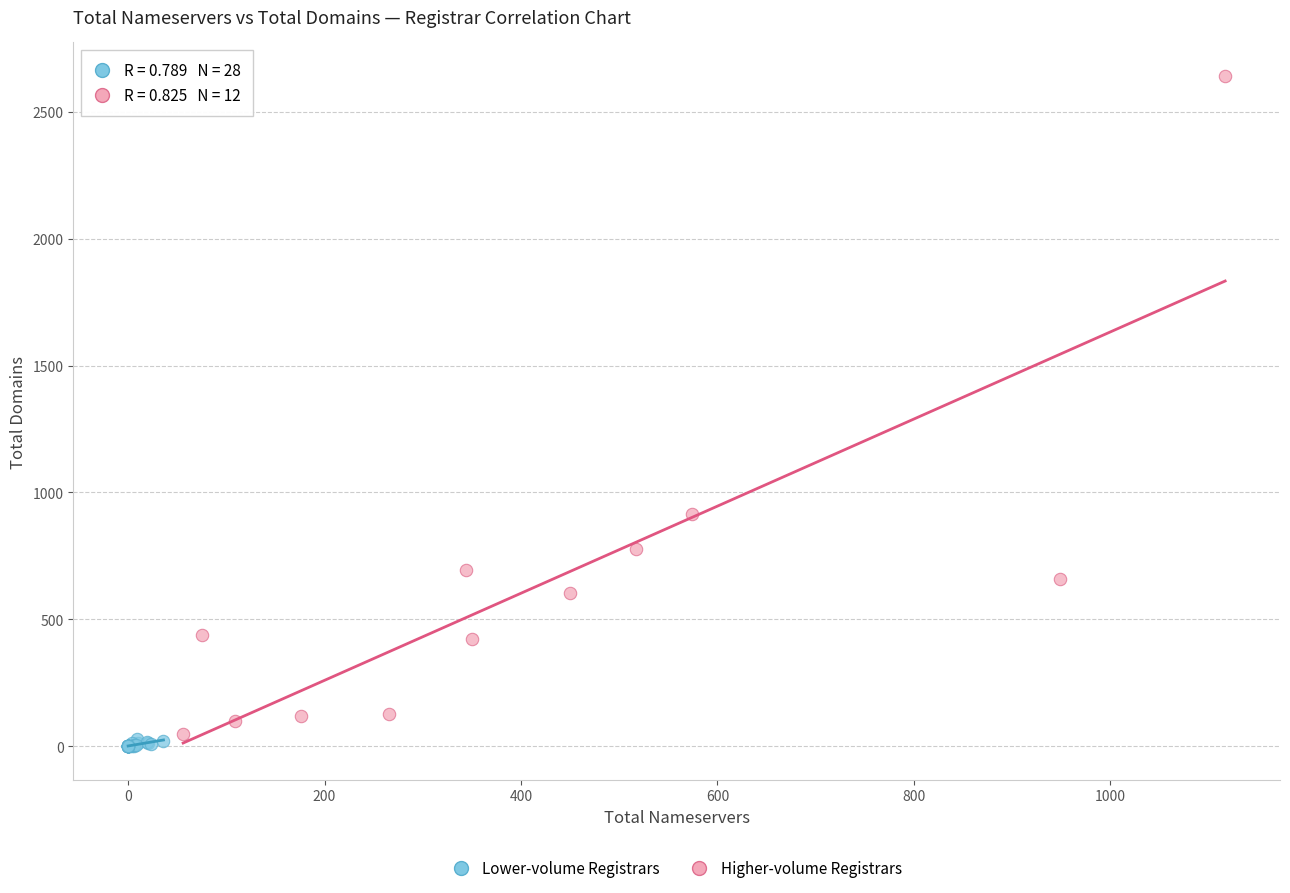

Which series reaches the maximum Y coordinate?

Higher-volume Registrars